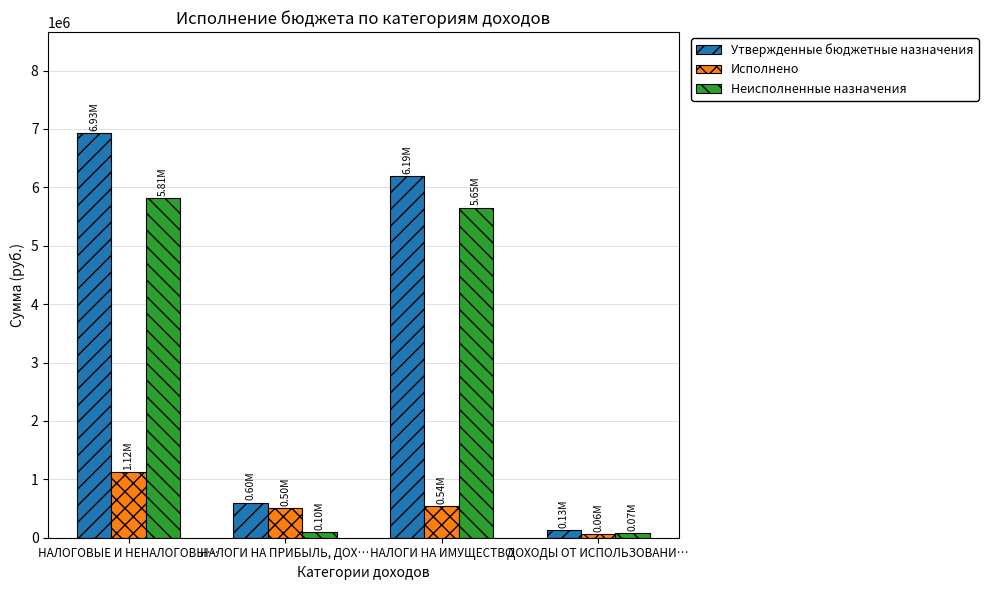

Which series has the widest spread of values?

Утвержденные бюджетные назначения